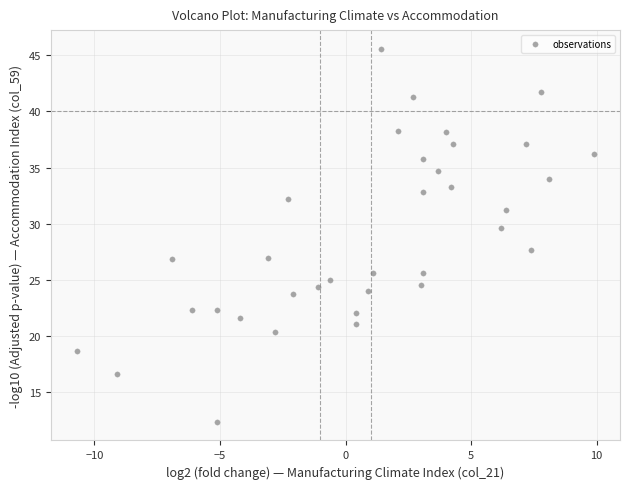

What Y value in the scatter plot is closest to 28?

27.6